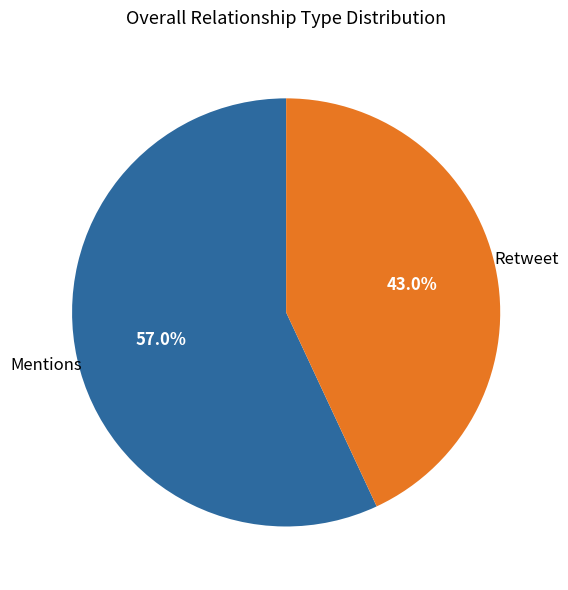

Does any single category account for the majority?

Yes